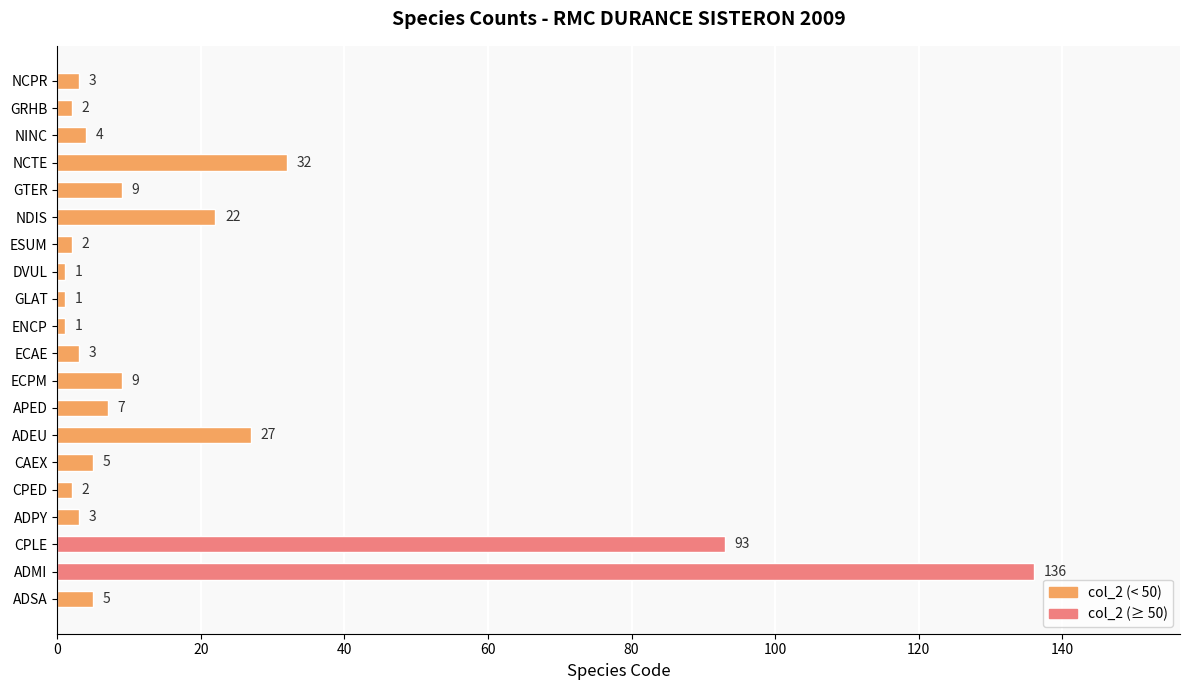

What is the difference between the maximum and minimum values?

135